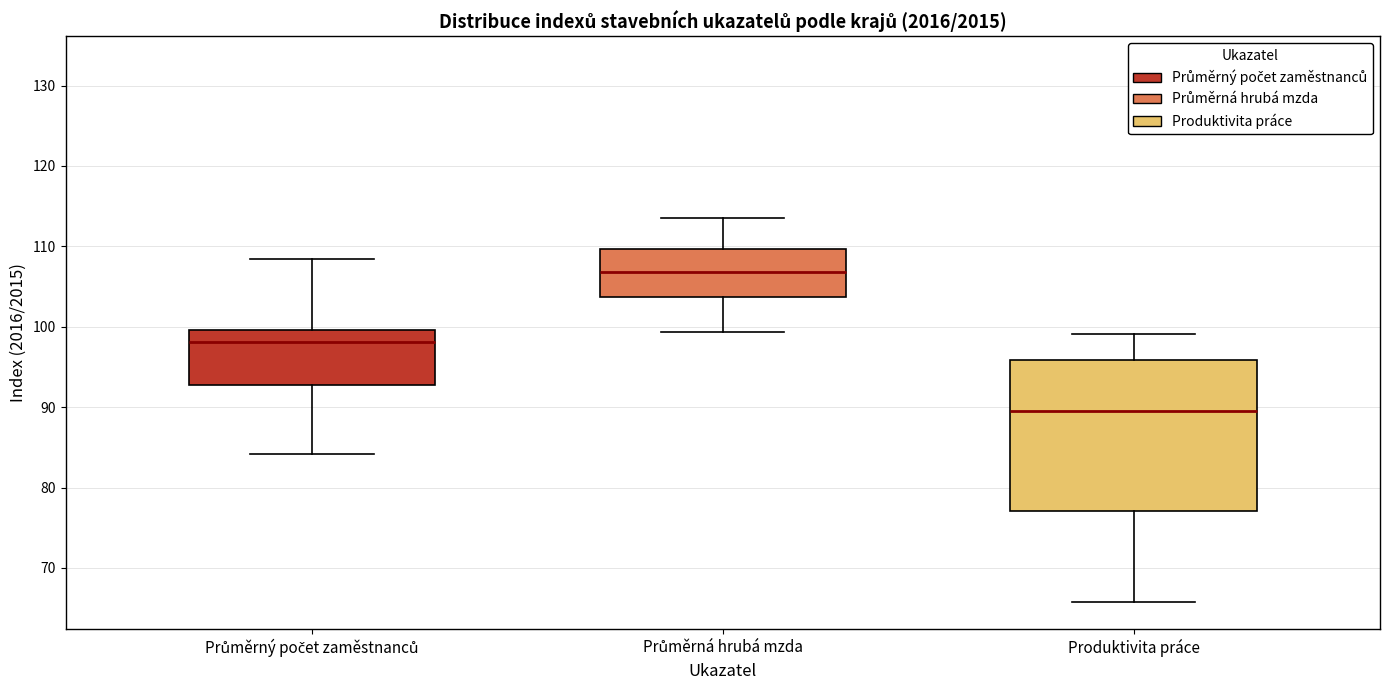

Reading left to right, read every box against the y-axis: the position of its median line, the range the box covers, and the ends of its whiskers. The values are not printed on the chart, so give them approximately, as read against the axis.

Průměrný počet zaměstnanců: median 98, box 93 to 100, whiskers 84 to 108
Průměrná hrubá mzda: median 107, box 104 to 110, whiskers 99 to 114
Produktivita práce: median 90, box 77 to 96, whiskers 66 to 99